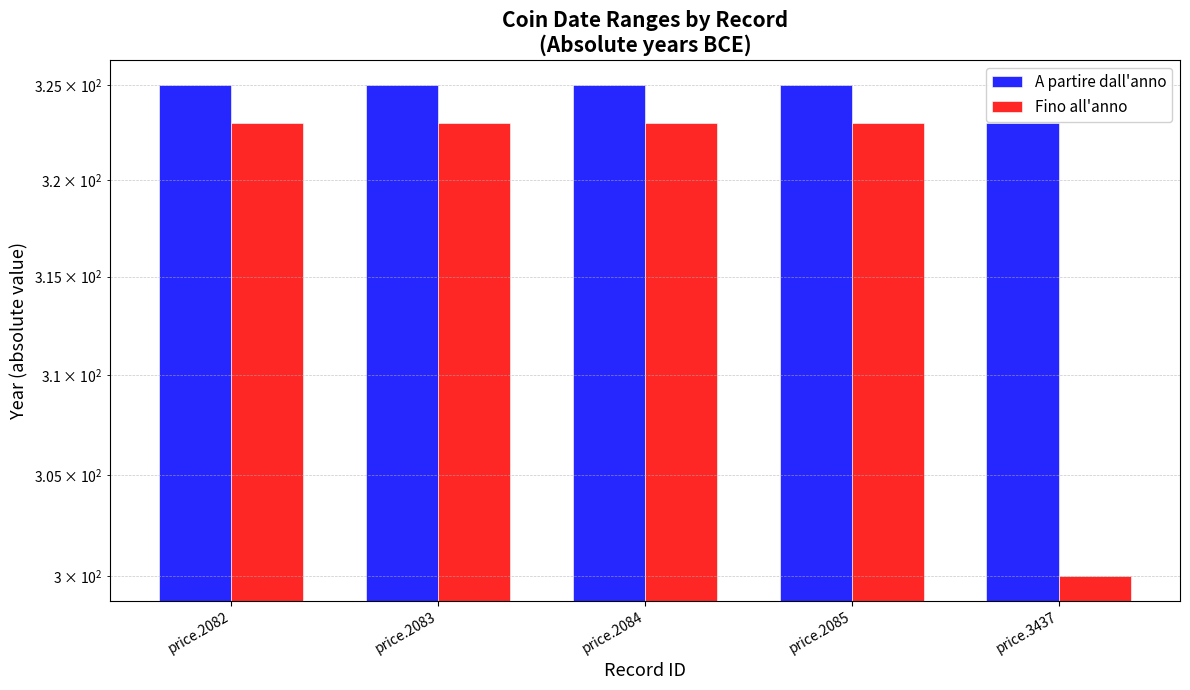

What is the sum of all A partire dall'anno values?

1623